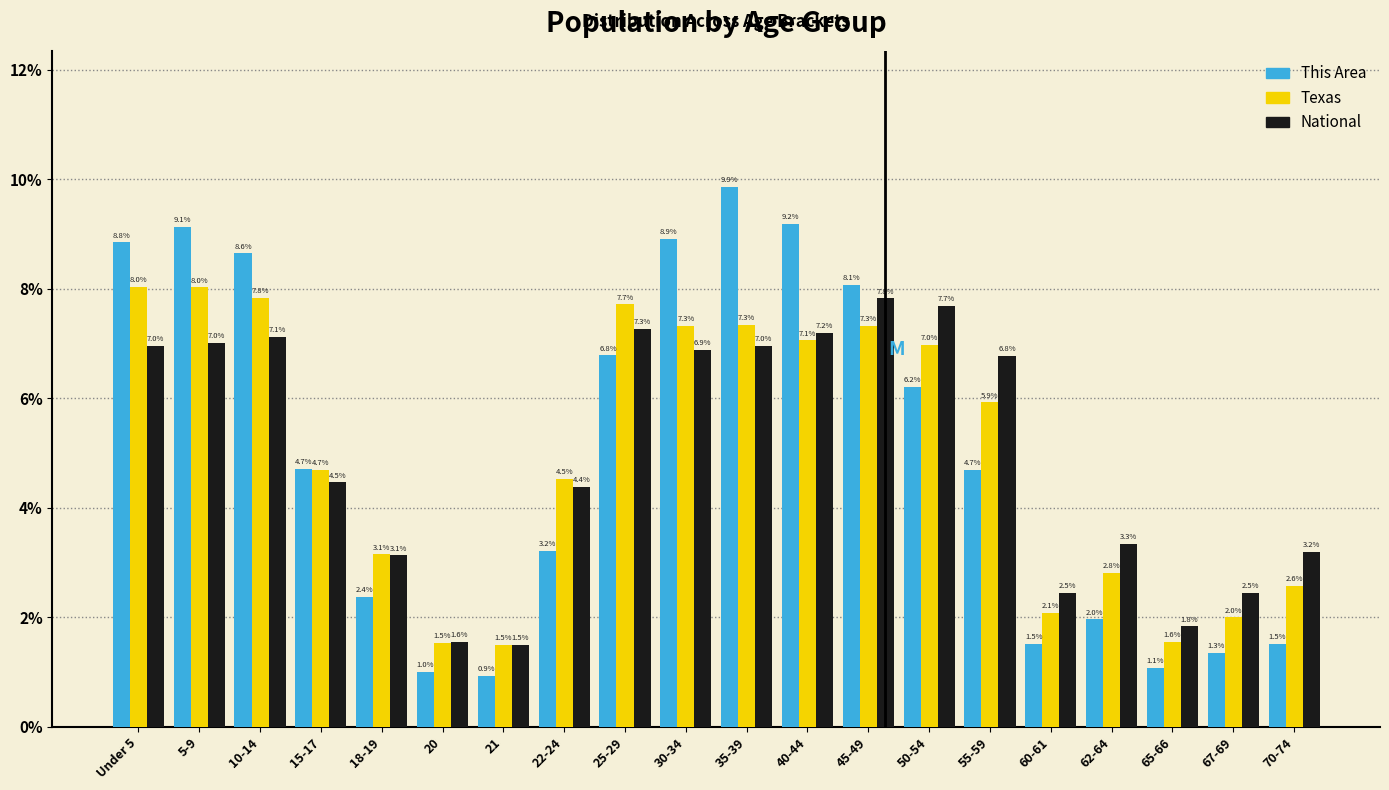

Reading left to right, what are all the values shown in this chart?

This Area: 8.8	9.1	8.6	4.7	2.4	1.0	0.9	3.2	6.8	8.9	9.9	9.2	8.1	6.2	4.7	1.5	2.0	1.1	1.3	1.5
Texas: 8.0	8.0	7.8	4.7	3.1	1.5	1.5	4.5	7.7	7.3	7.3	7.1	7.3	7.0	5.9	2.1	2.8	1.6	2.0	2.6
National: 7.0	7.0	7.1	4.5	3.1	1.6	1.5	4.4	7.3	6.9	7.0	7.2	7.8	7.7	6.8	2.5	3.3	1.8	2.5	3.2